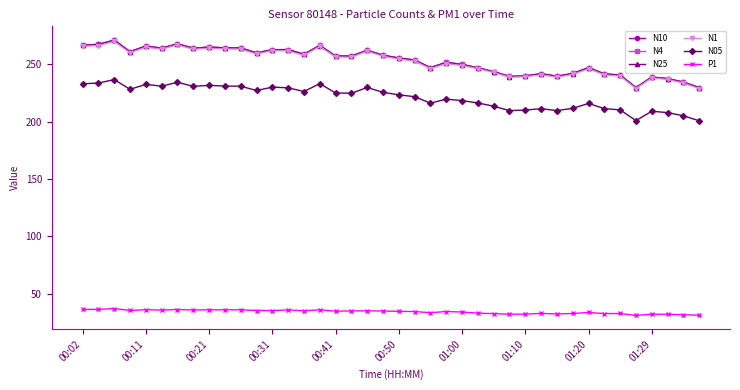

What is the value of the N1 point at the 21st from the left?

254.6